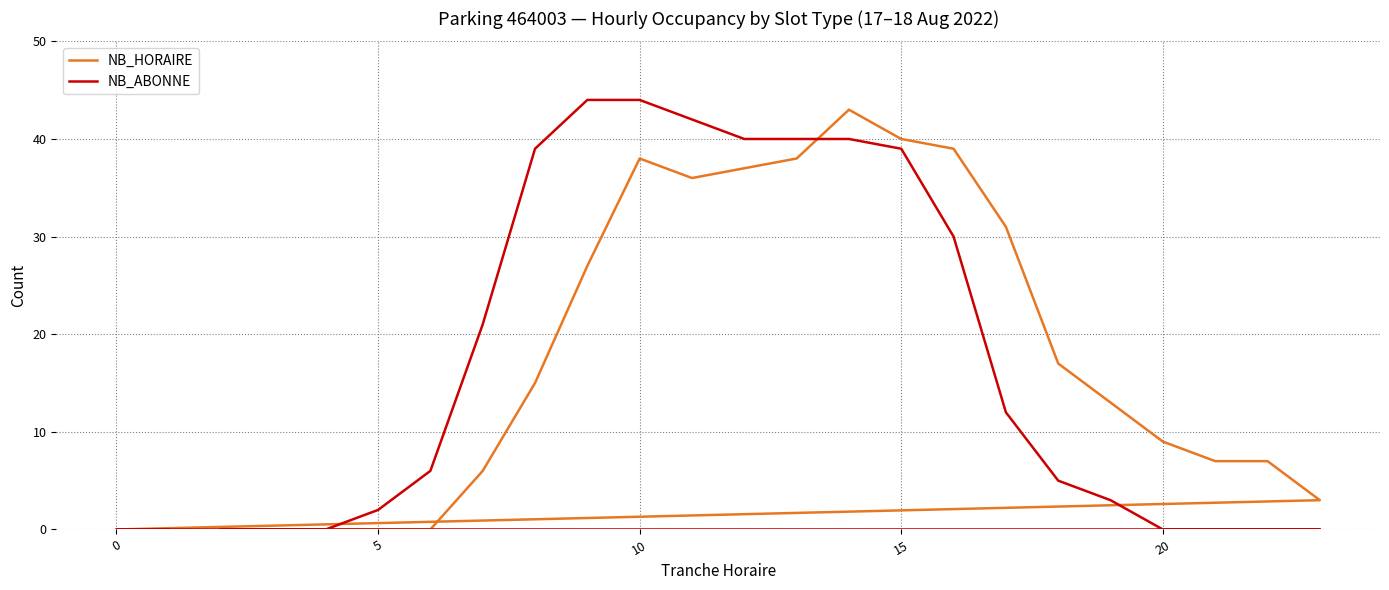

List the series in order of their peak value, highest first.

NB_ABONNE, NB_HORAIRE